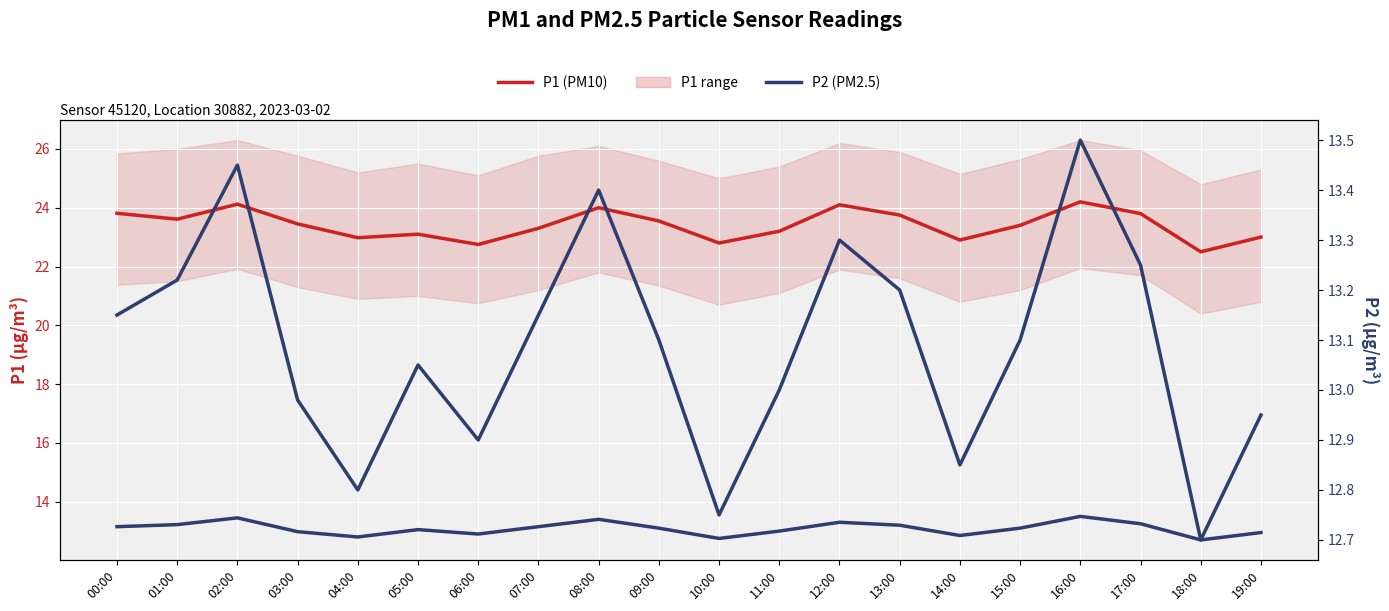

What is the average value of the P2 (PM2.5) series?

13.1